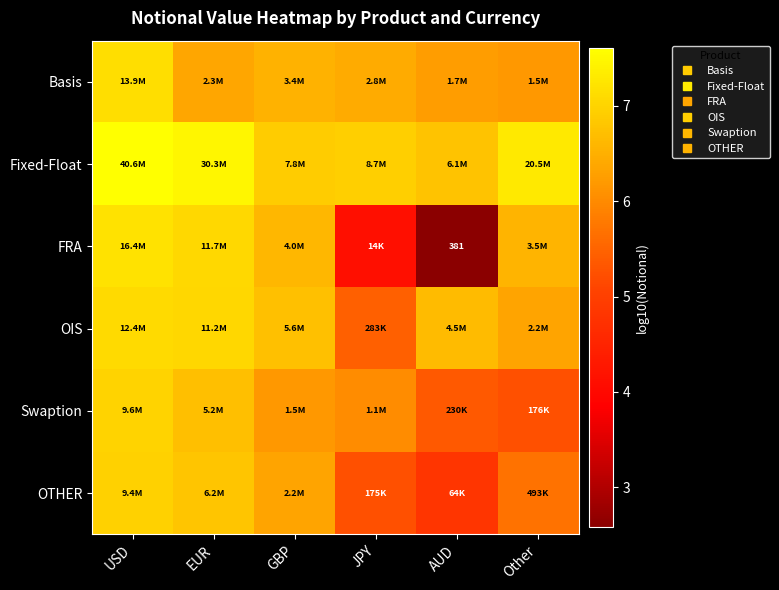

At which label is Swaption closest to 6?

JPY